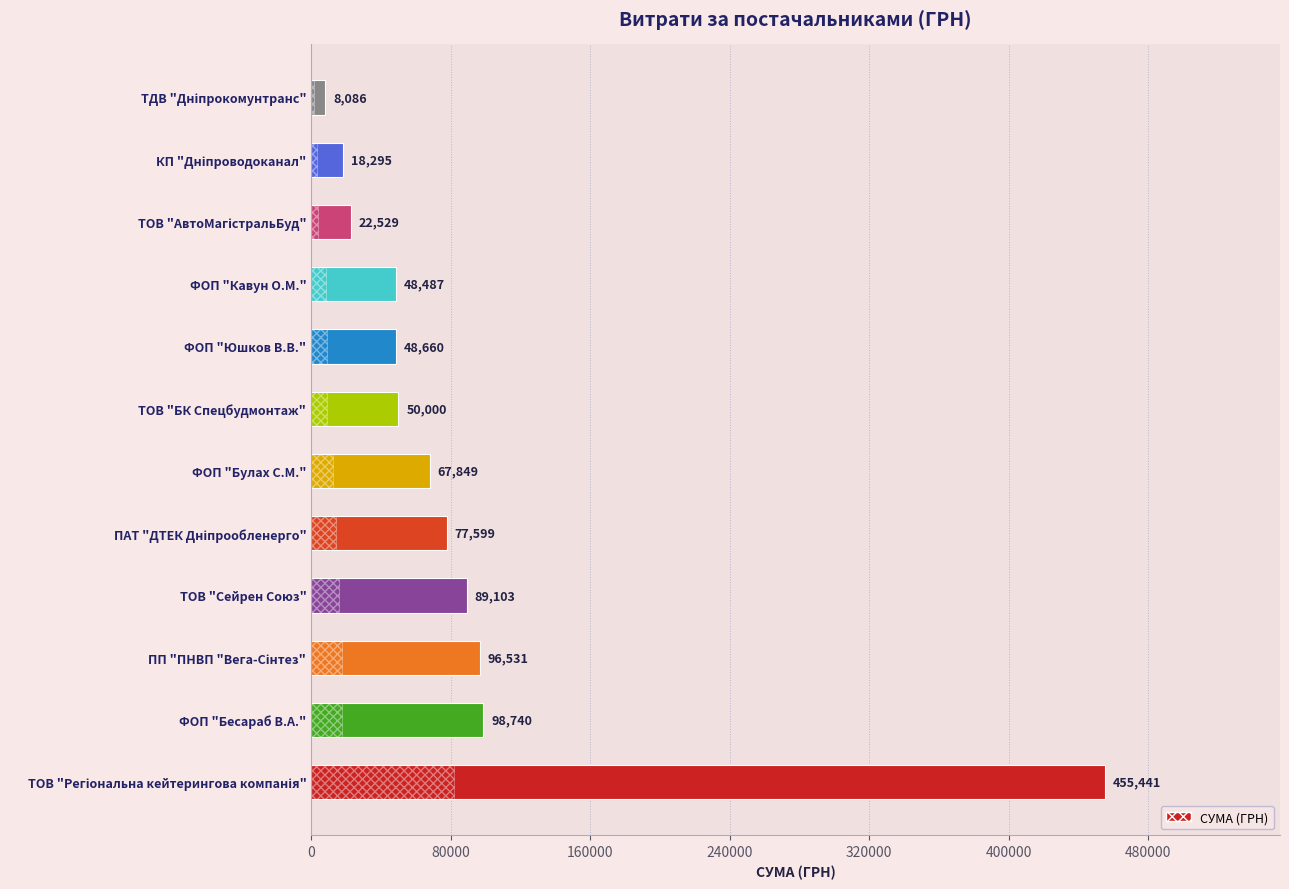

What is the maximum value shown in the chart?

455440.8